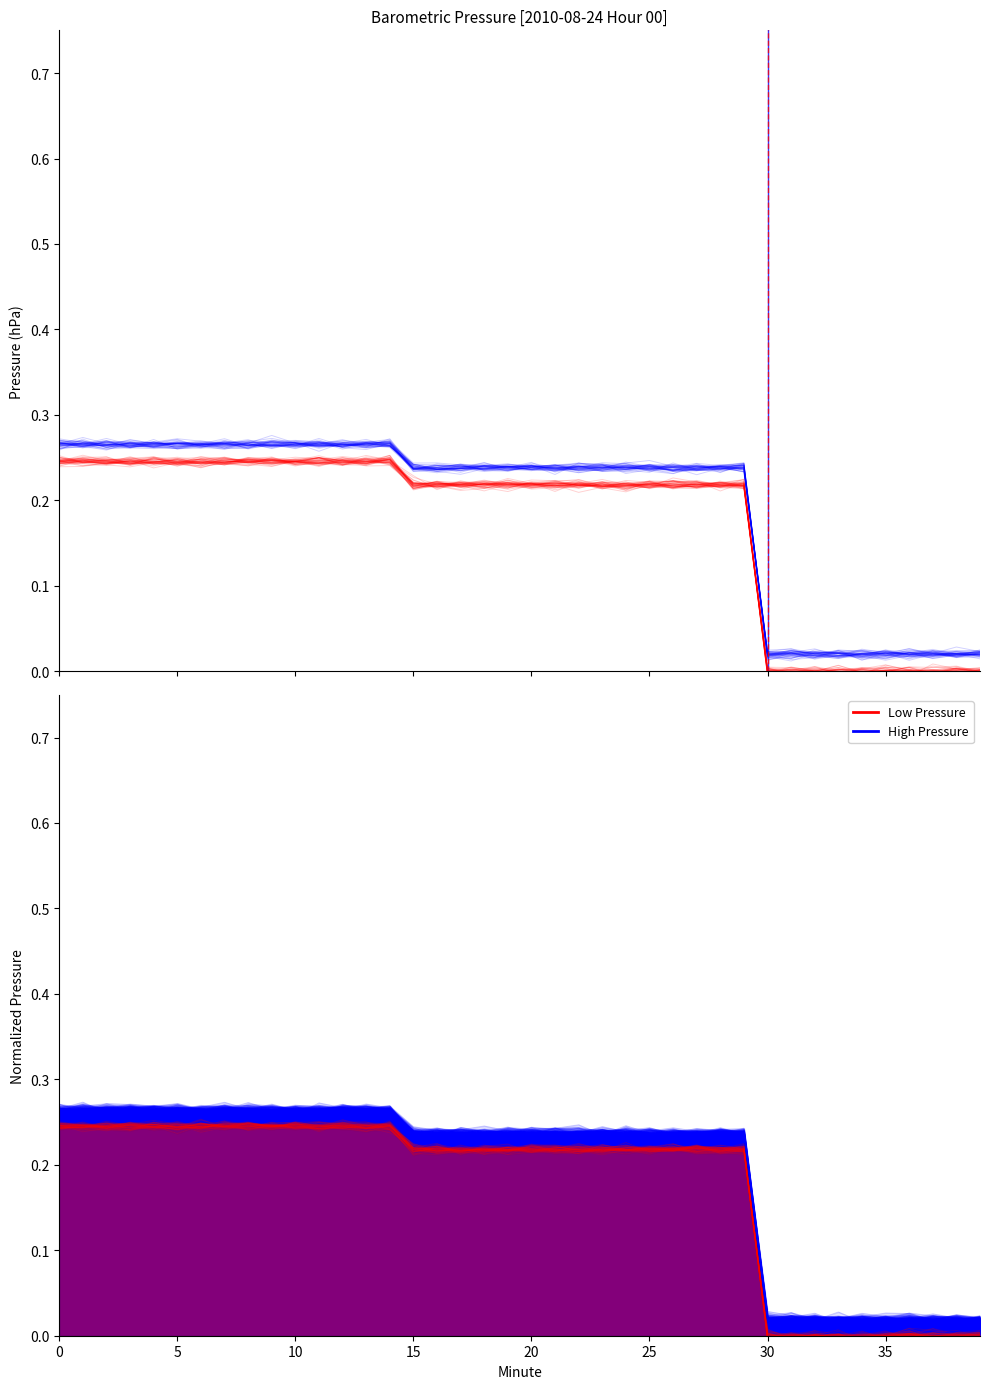

What is the label of the 15th point from the left?

14